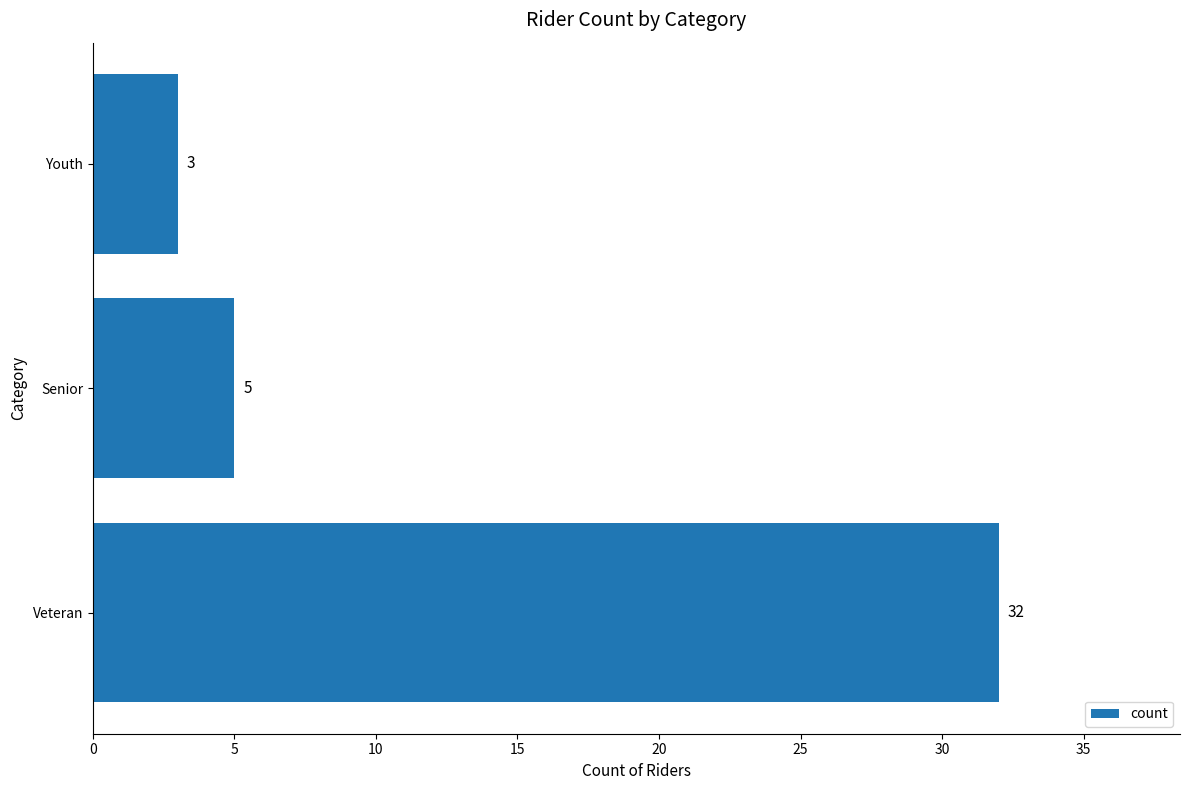

What is the change in value from Veteran to Senior?

-27